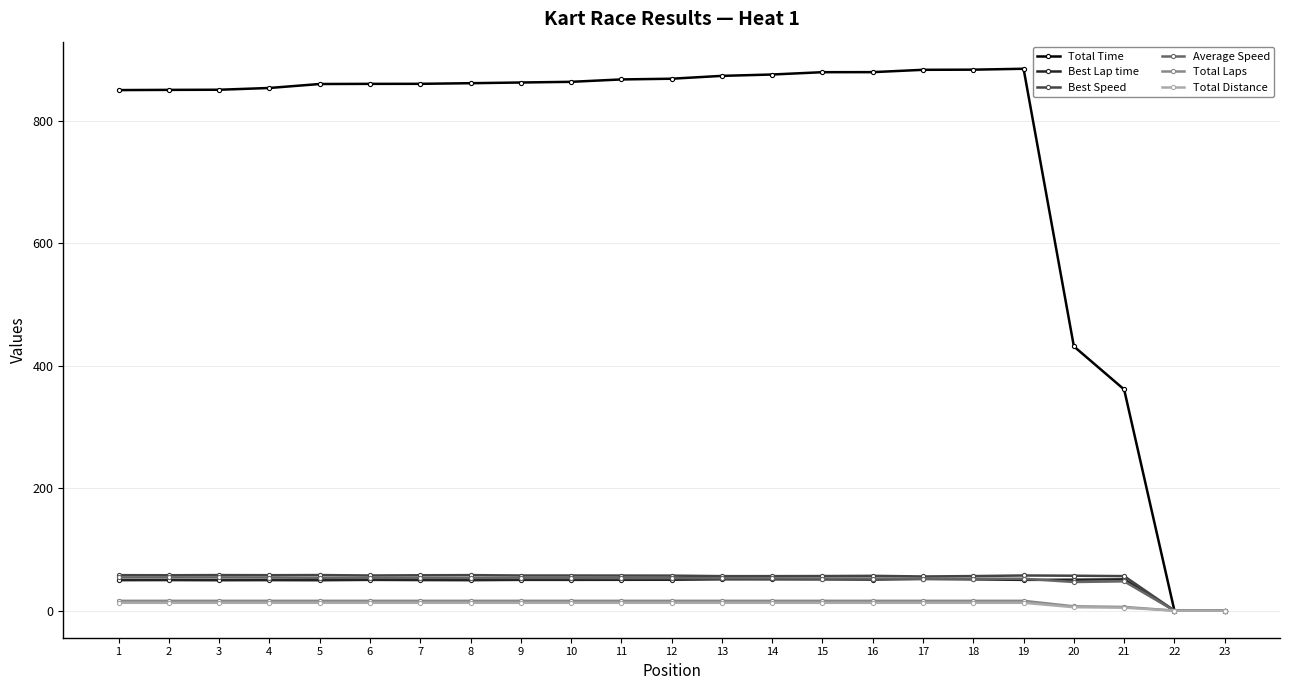

What is the average value of the Best Speed series?

52.2